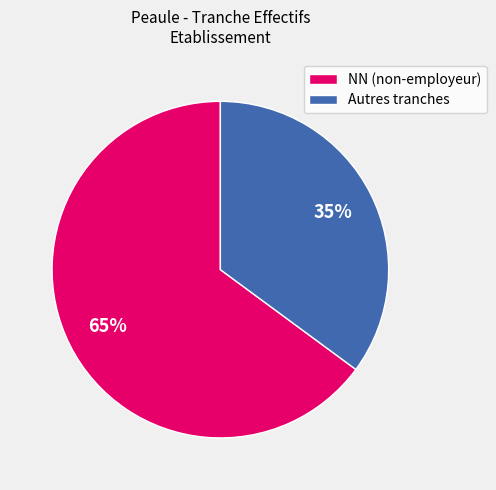

True or false: NN (non-employeur) accounts for 65% of the total.

True